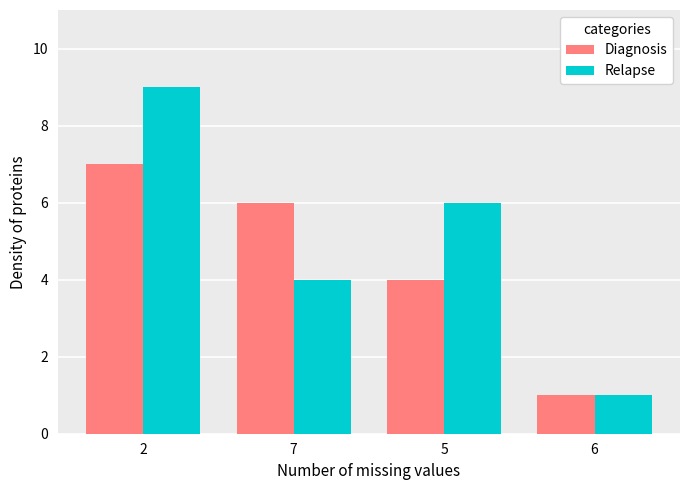

At 5, list the series in order from smallest to largest.

Diagnosis, Relapse